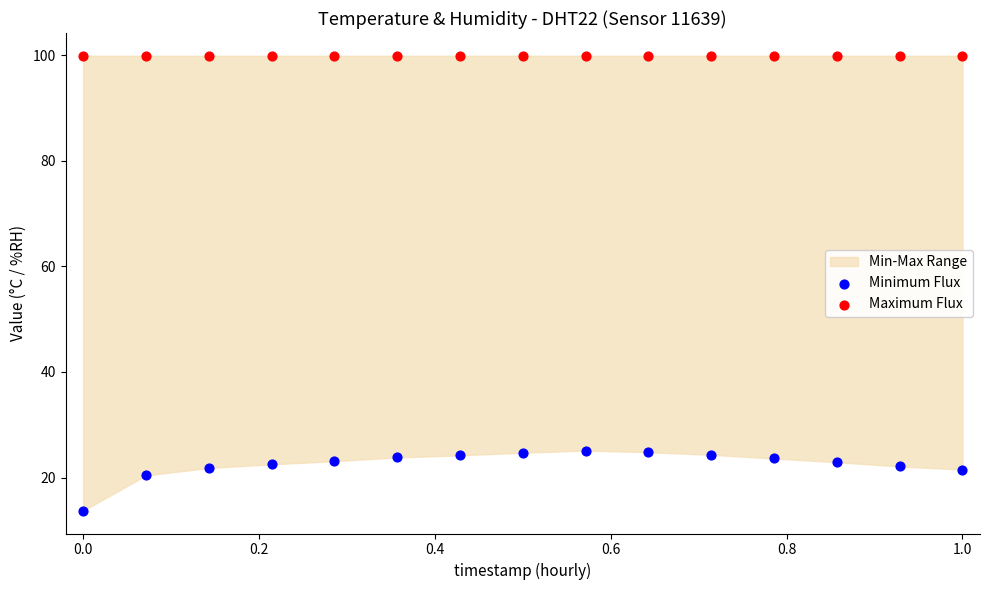

Which series reaches the maximum Y coordinate?

Maximum Flux